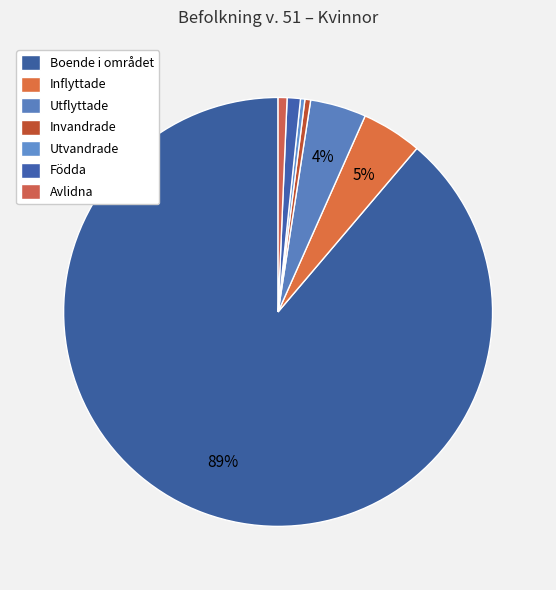

Which category has the biggest portion of the pie?

Boende i området